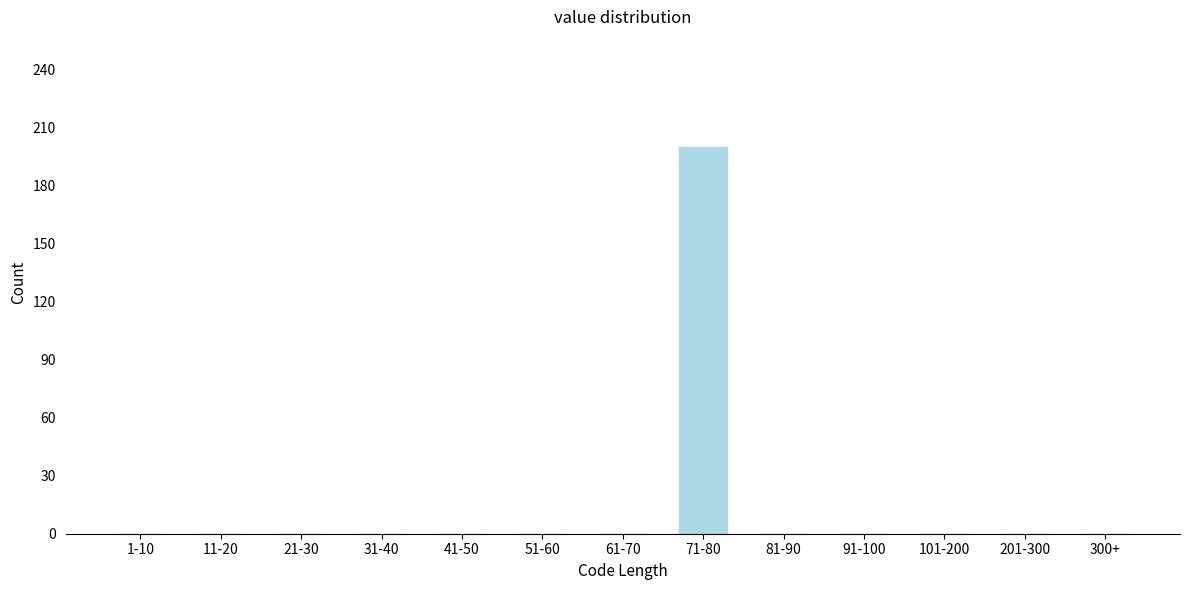

Reading right to left, list all the values displayed in this chart.

300+=0	201-300=0	101-200=0	91-100=0	81-90=0	71-80=200	61-70=0	51-60=0	41-50=0	31-40=0	21-30=0	11-20=0	1-10=0